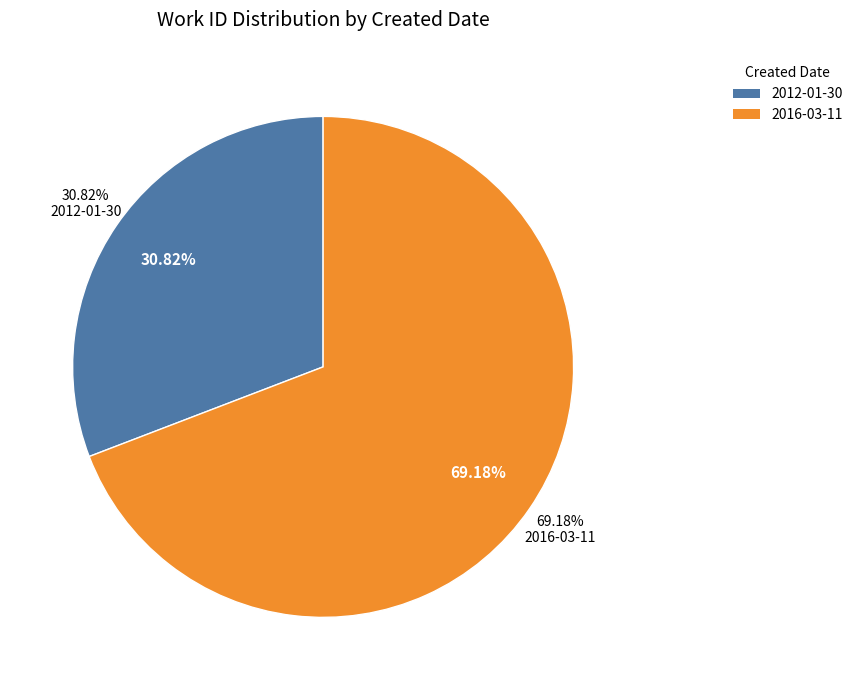

How many segments does this pie chart have?

2